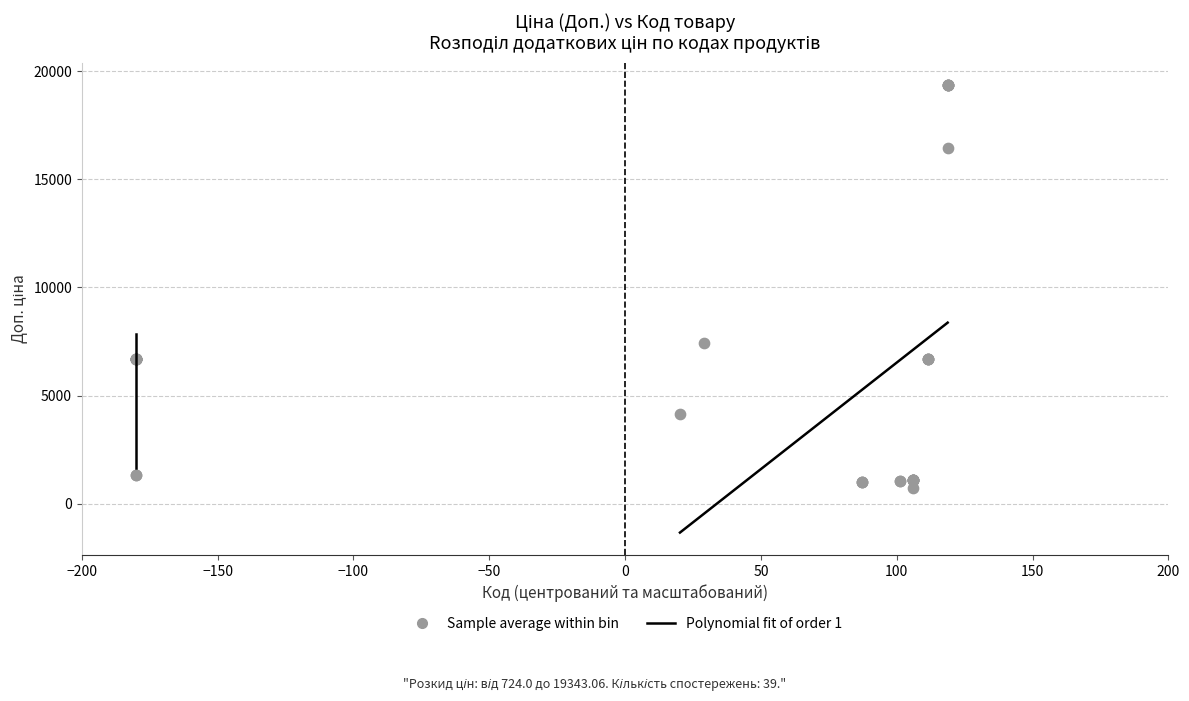

What Y value in the scatter plot is closest to 10033?

7453.8